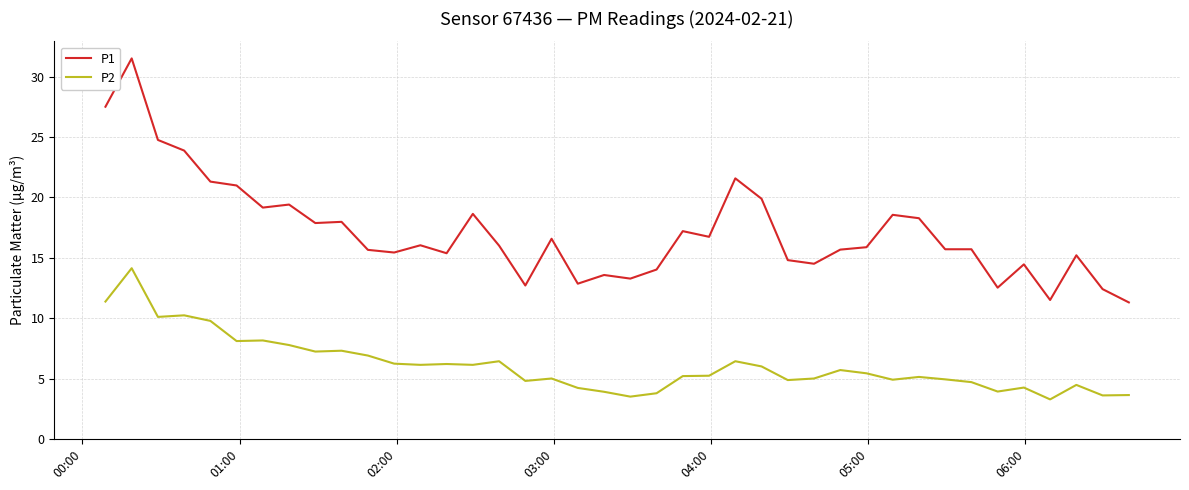

True or false: P2 and P1 cross at least once.

False